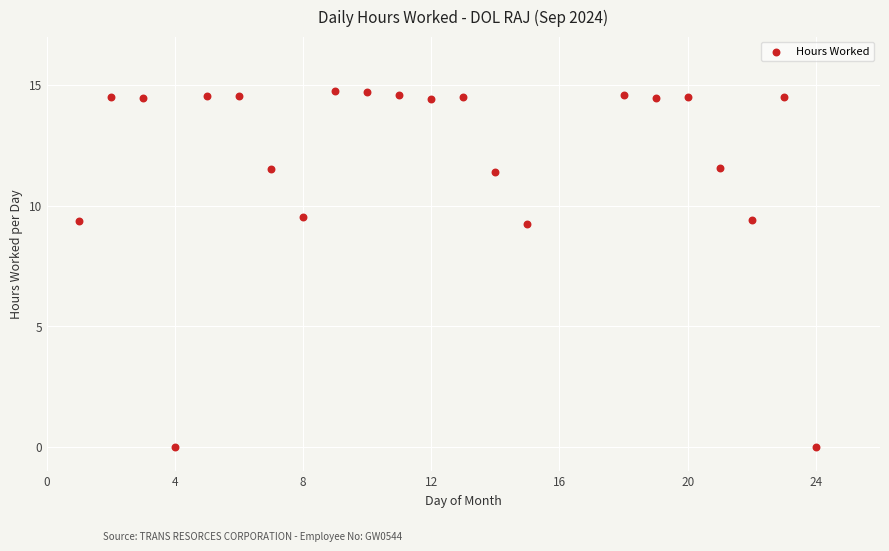

What is the range of Y values (max minus min)?

14.7